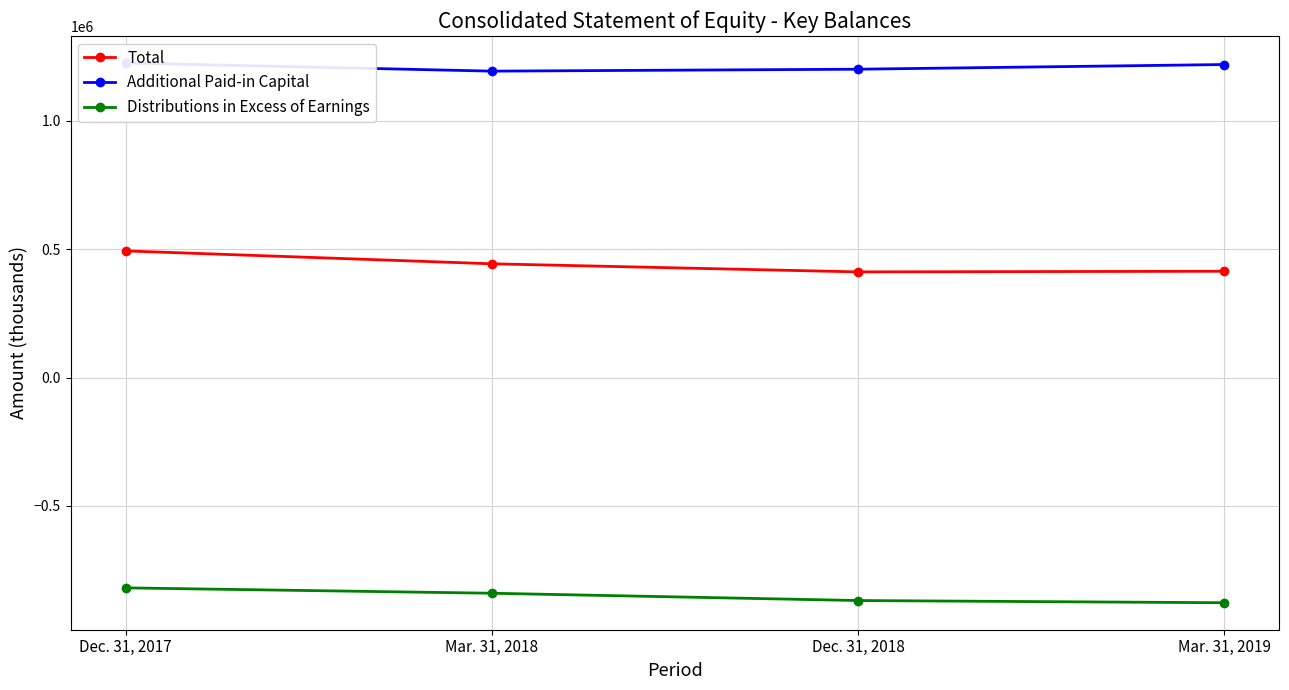

Where is the first local minimum for Total?

Dec. 31, 2018